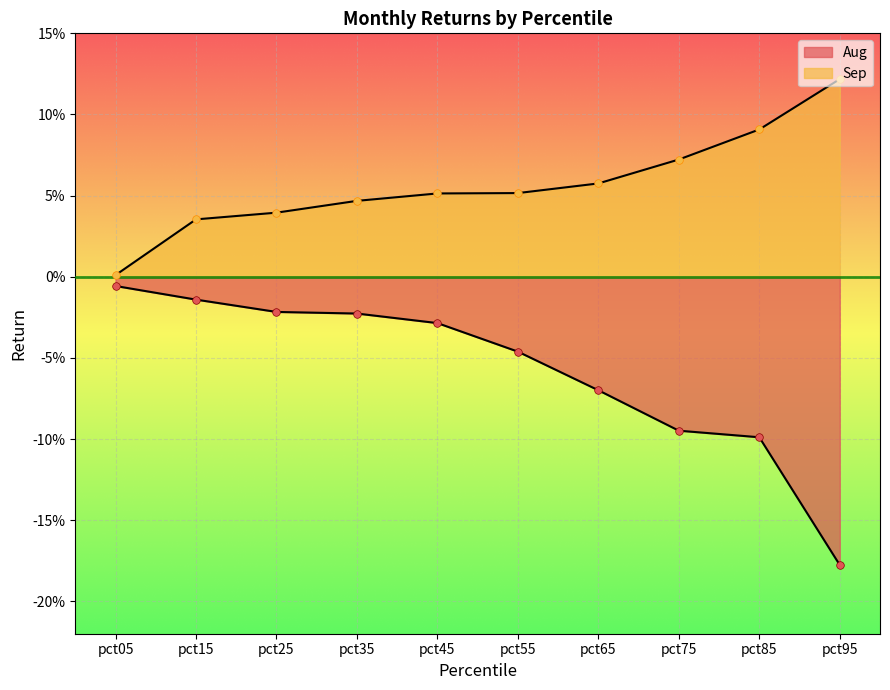

At which category is the sum across all series the highest?

pct35